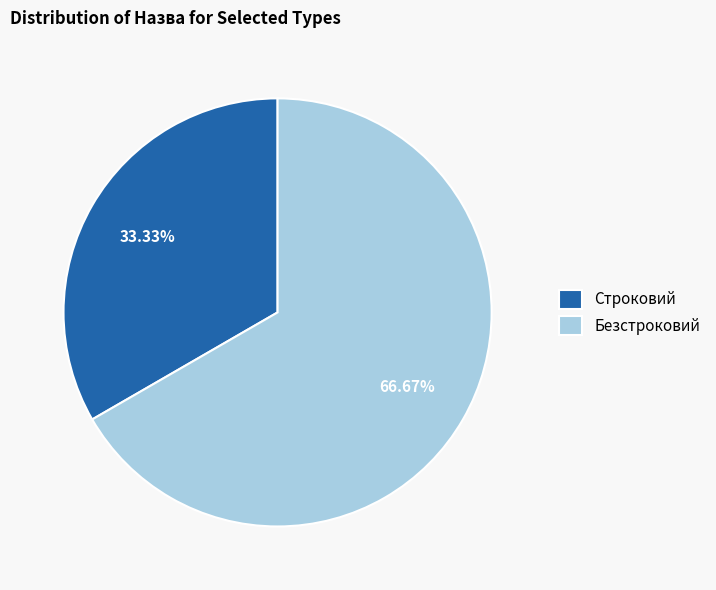

To the nearest percent, what is the difference between the largest and smallest slice percentages?

33%